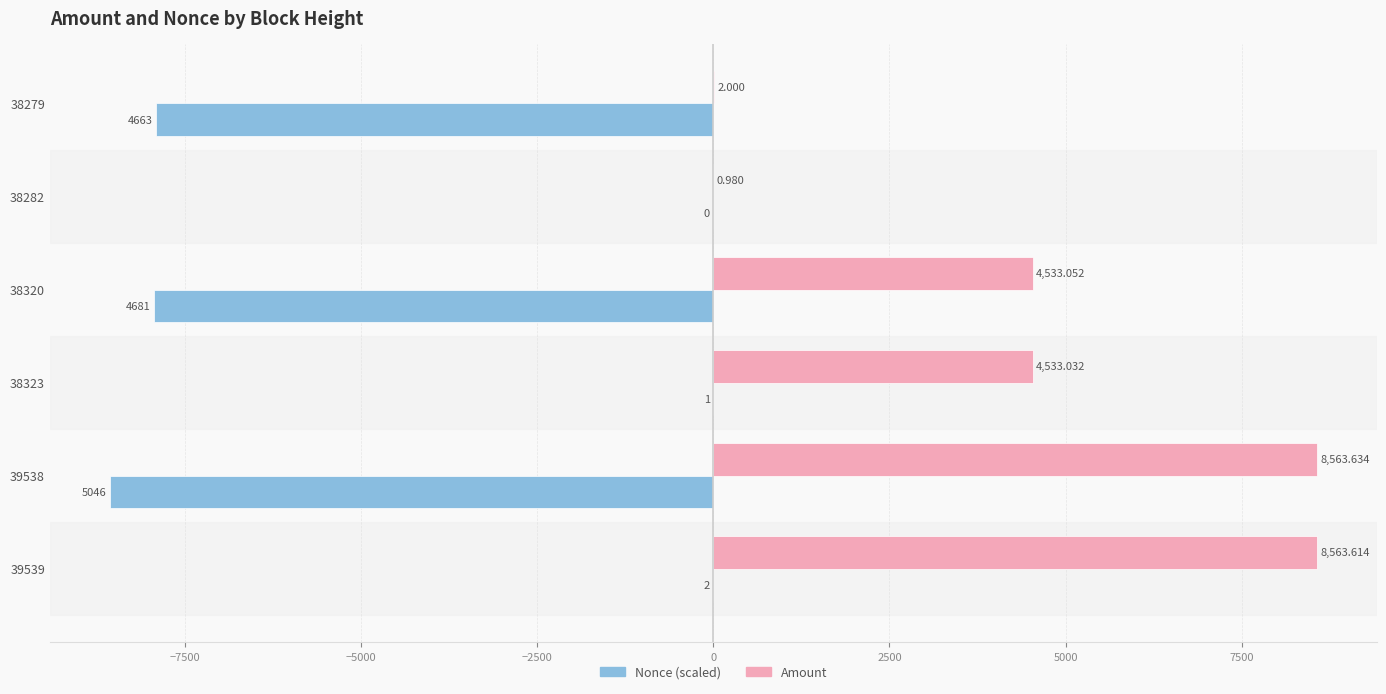

Which series has the largest total across all categories?

Amount